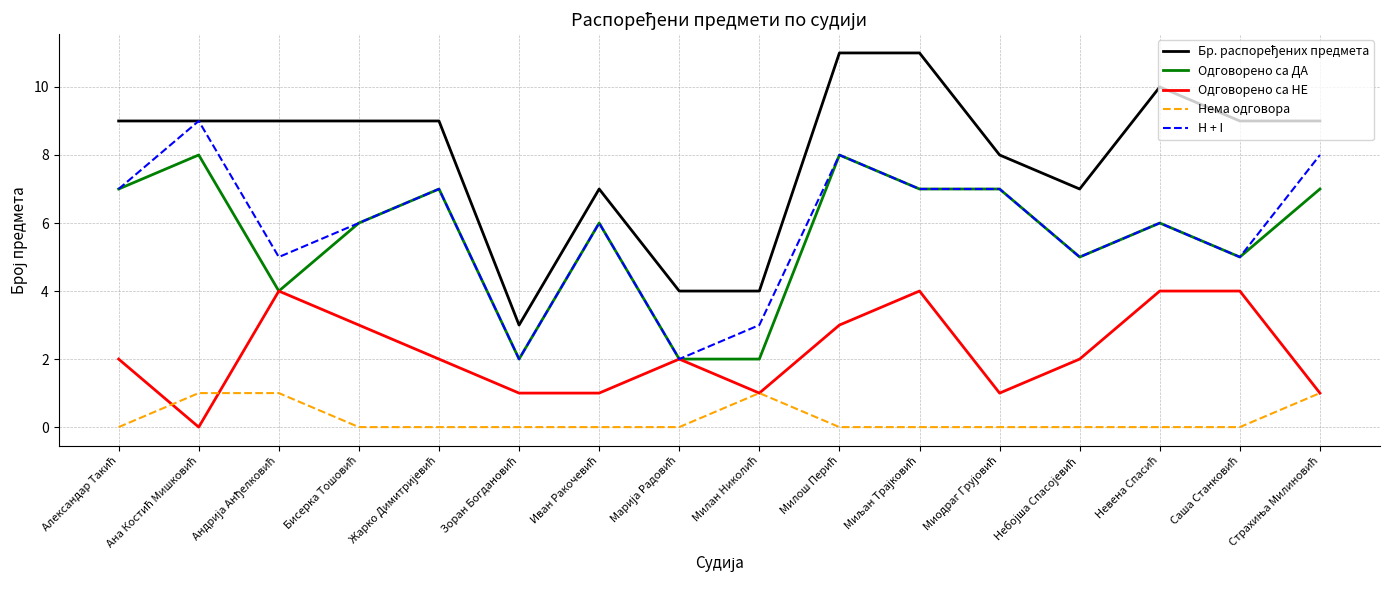

Is this an area chart (filled region under the line)?

No